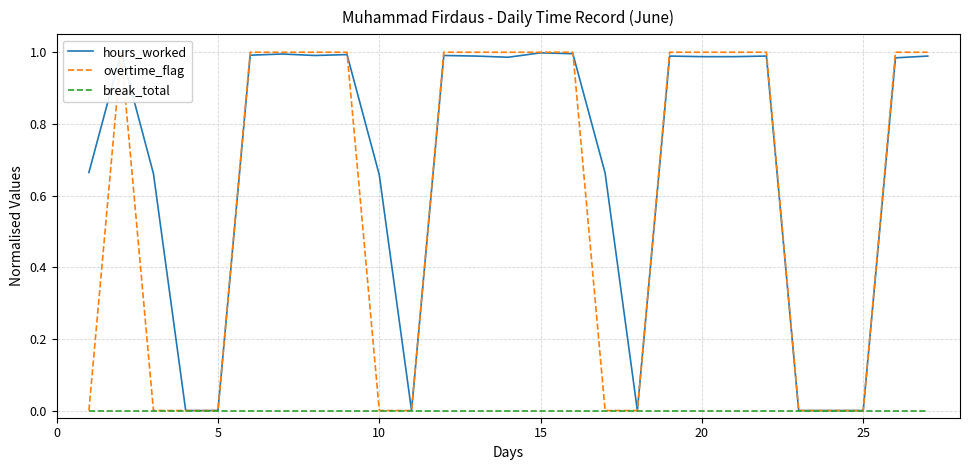

The overtime_flag series shows 0.6 at 8. True or false?

False